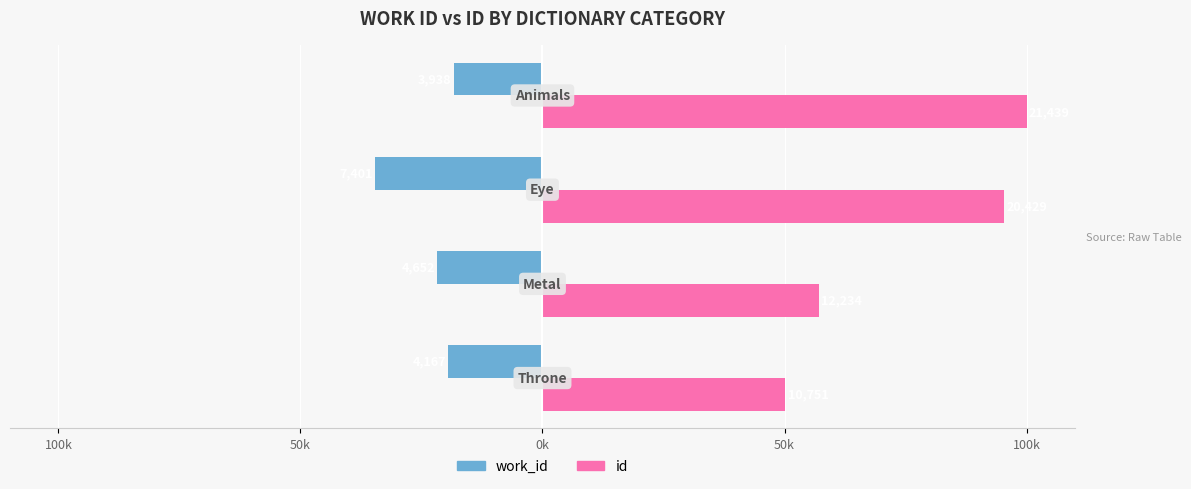

What are all the series names shown in the legend?

work_id, id